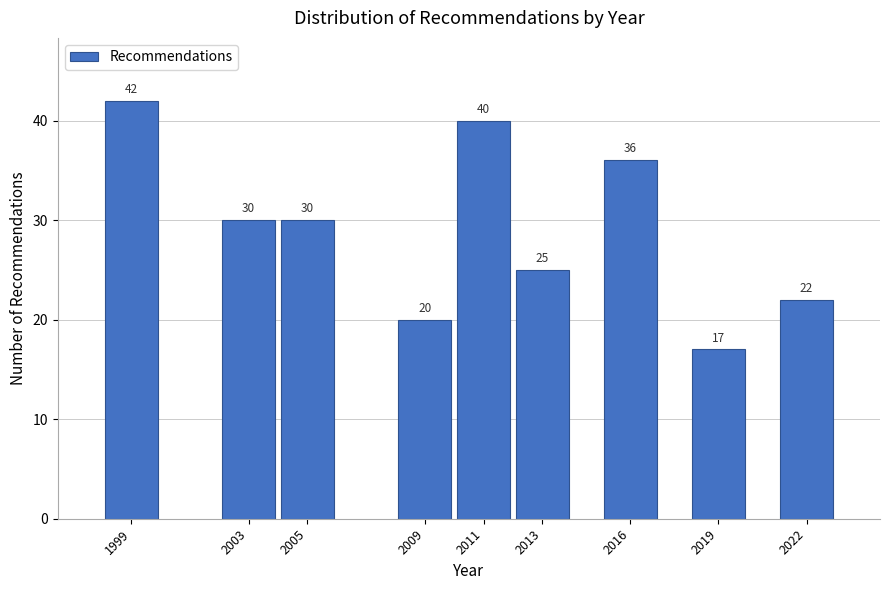

Reading right to left, list all the values displayed in this chart.

2022=22	2019=17	2016=36	2013=25	2011=40	2009=20	2005=30	2003=30	1999=42